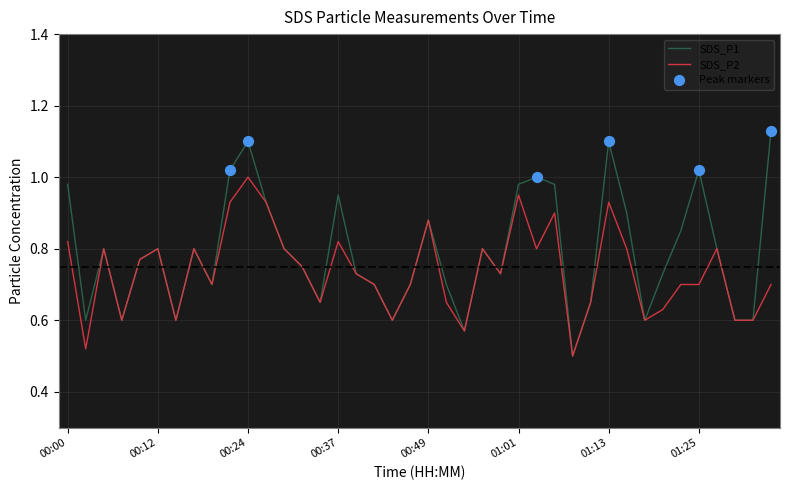

List the series in order of their peak value, lowest first.

SDS_P2, SDS_P1